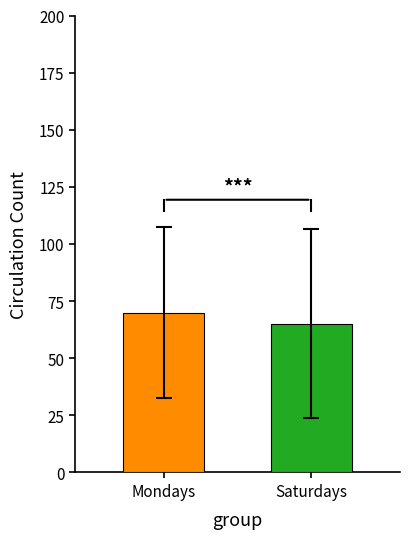

What is the greatest value displayed?

69.9